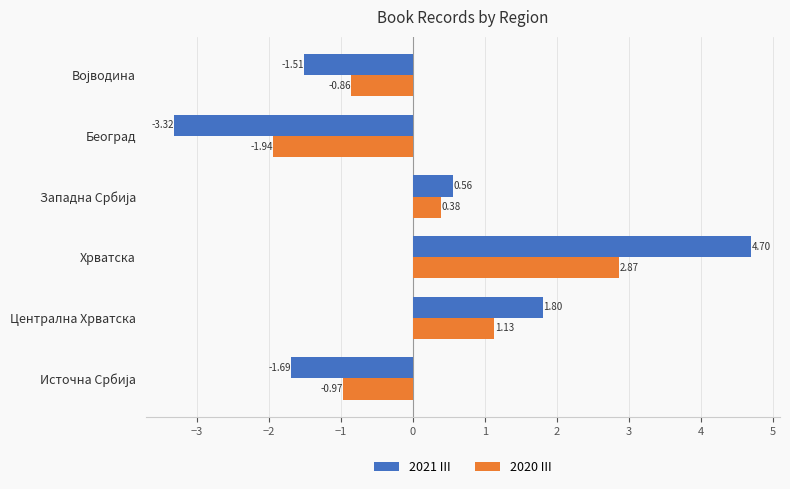

How many data points does each series have?

6